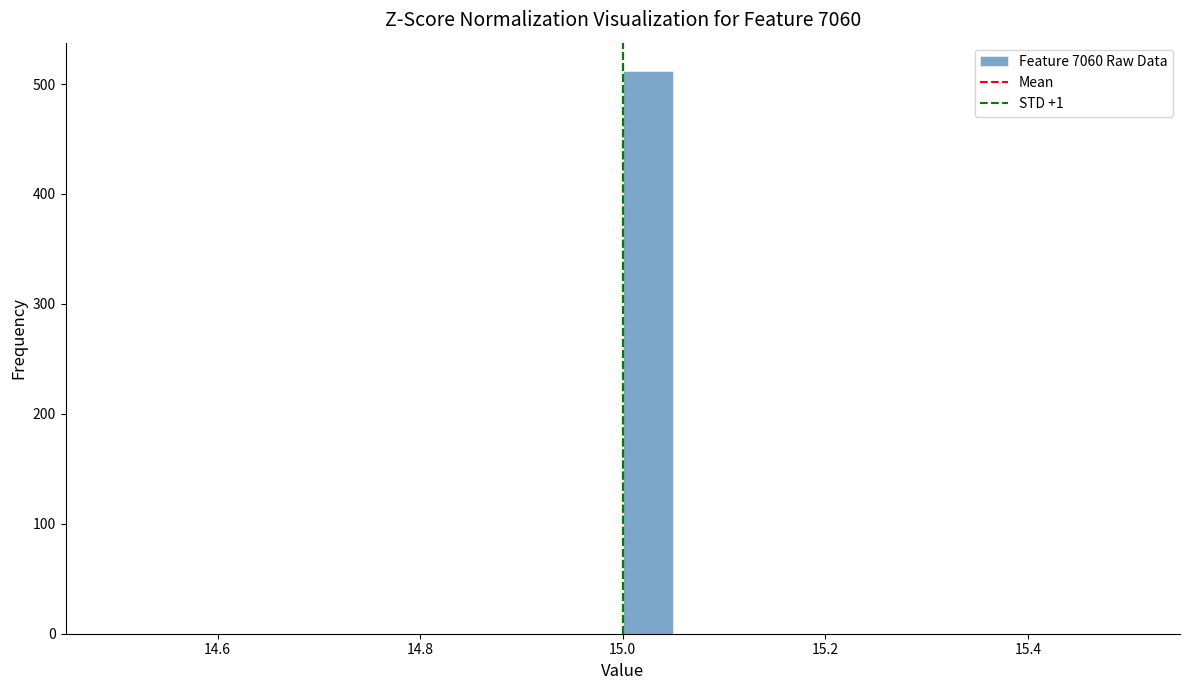

Read against the x-axis, roughly where is the centre of the tallest bar?

15.02